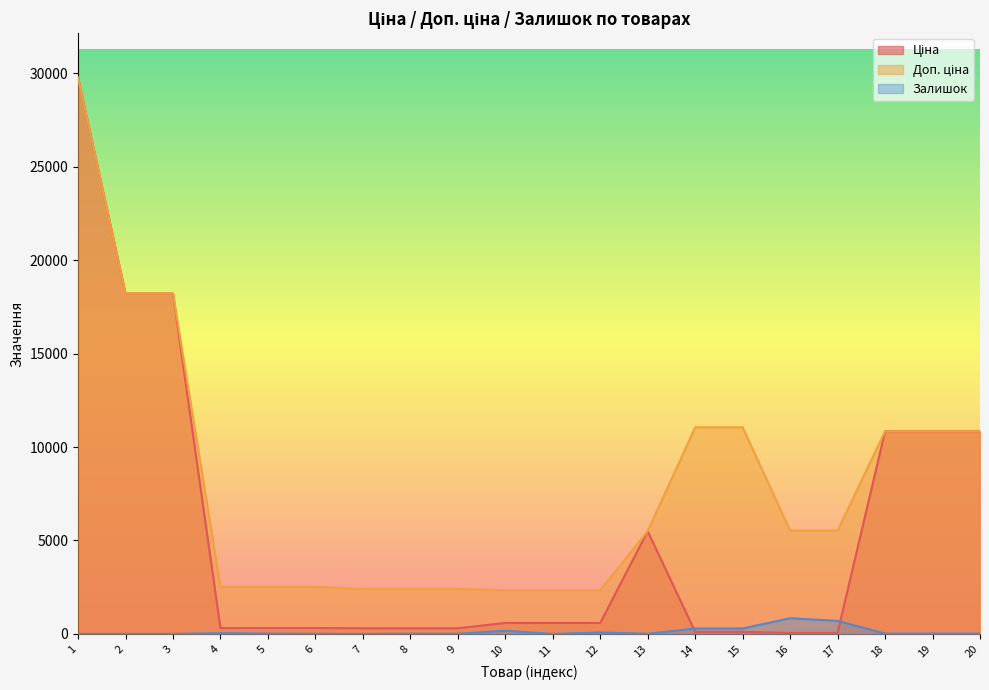

What are all the series names shown in the legend?

Ціна, Доп. ціна, Залишок